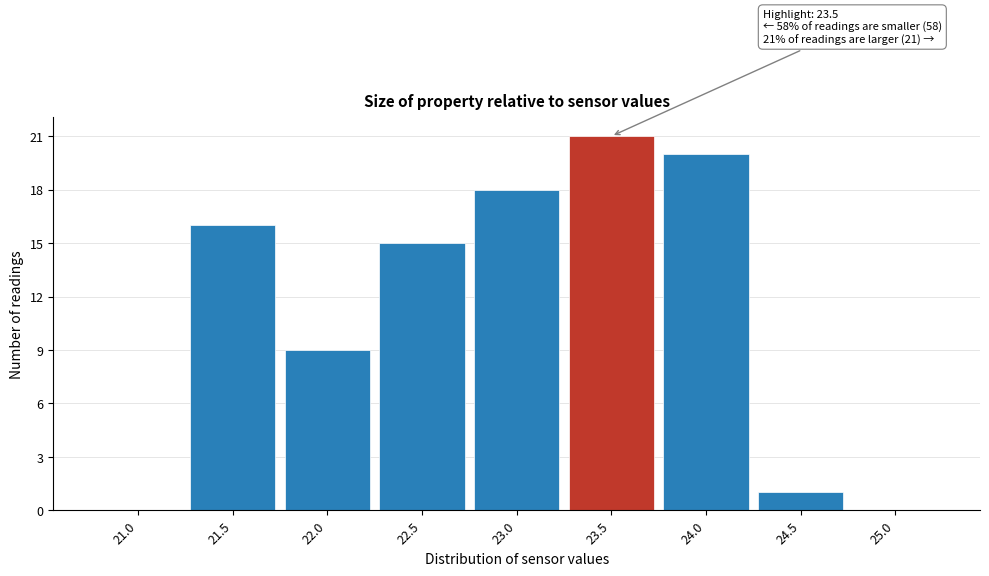

Reading left to right, what are all the values shown in this chart?

21.0=0	21.5=16	22.0=9	22.5=15	23.0=18	23.5=21	24.0=20	24.5=1	25.0=0